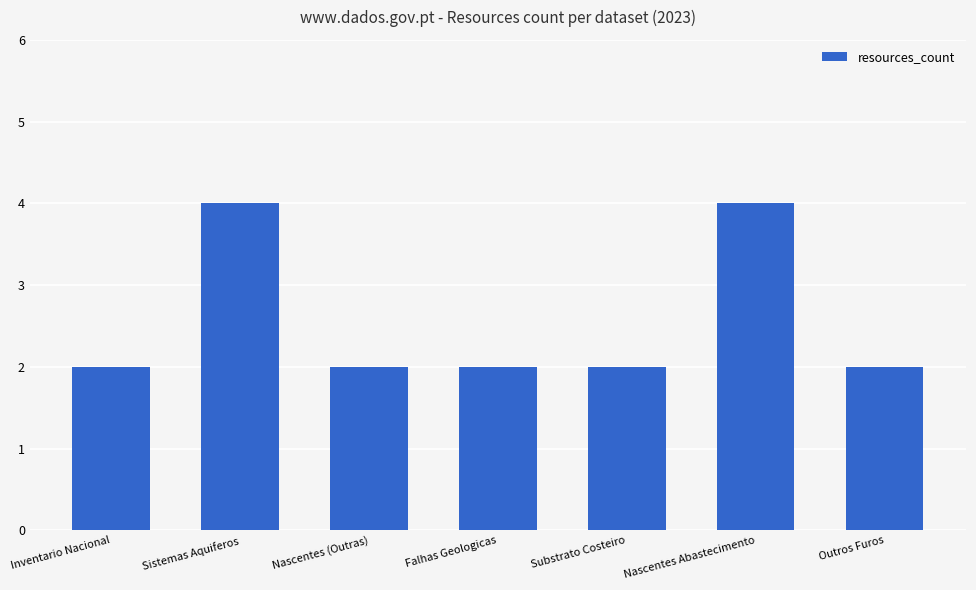

What is the label of the 1st bar from the right?

Outros Furos